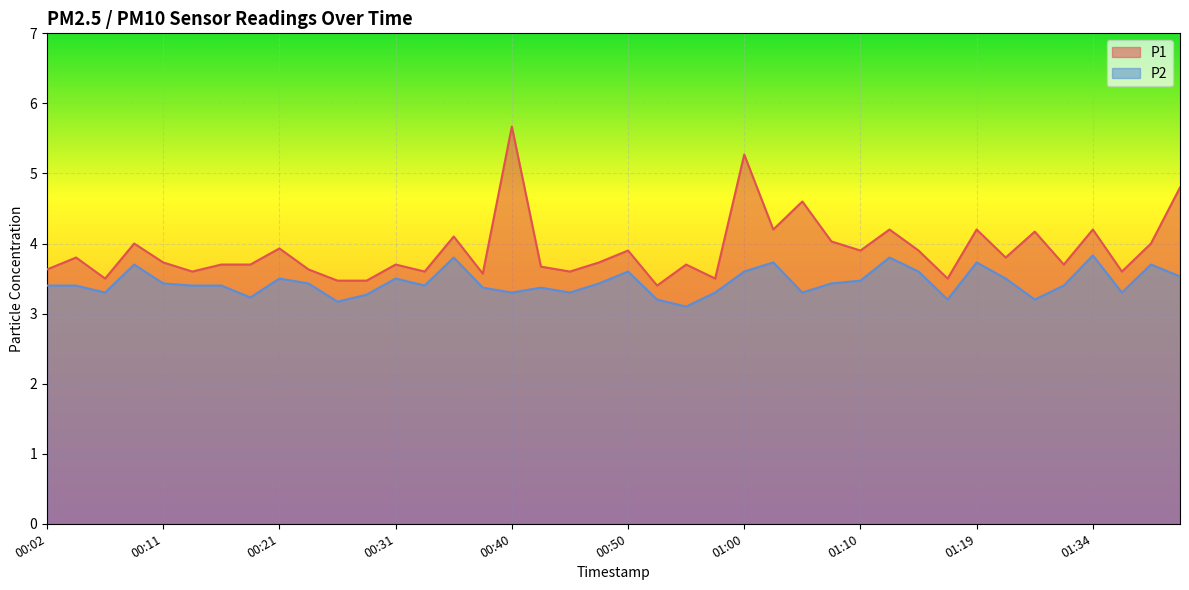

What is the maximum value for P1?

5.7